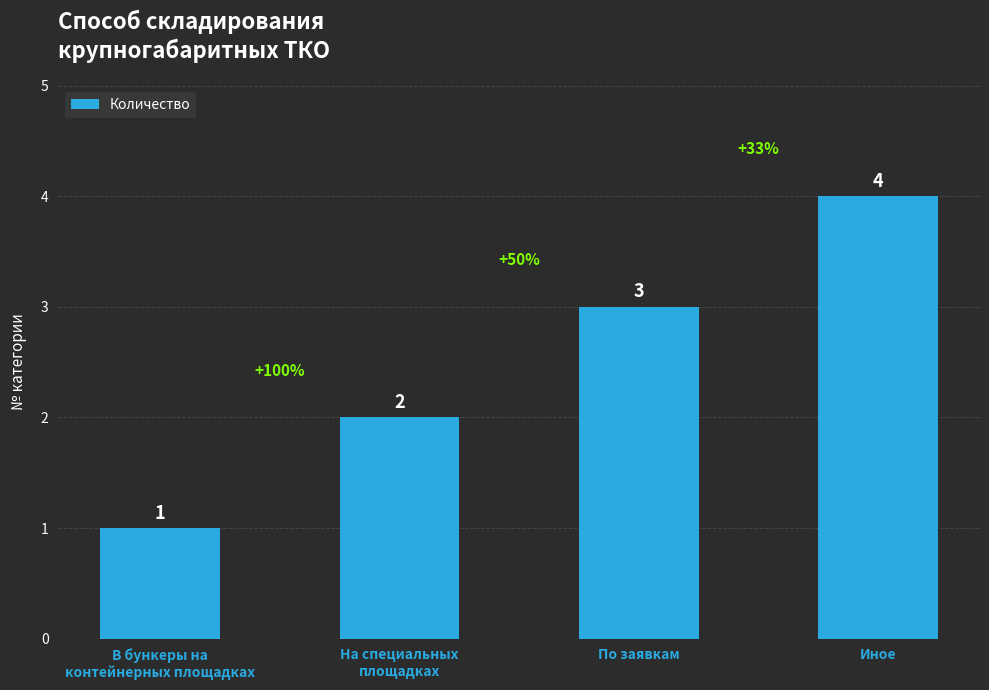

What is the change in value from По заявкам to Иное?

+1